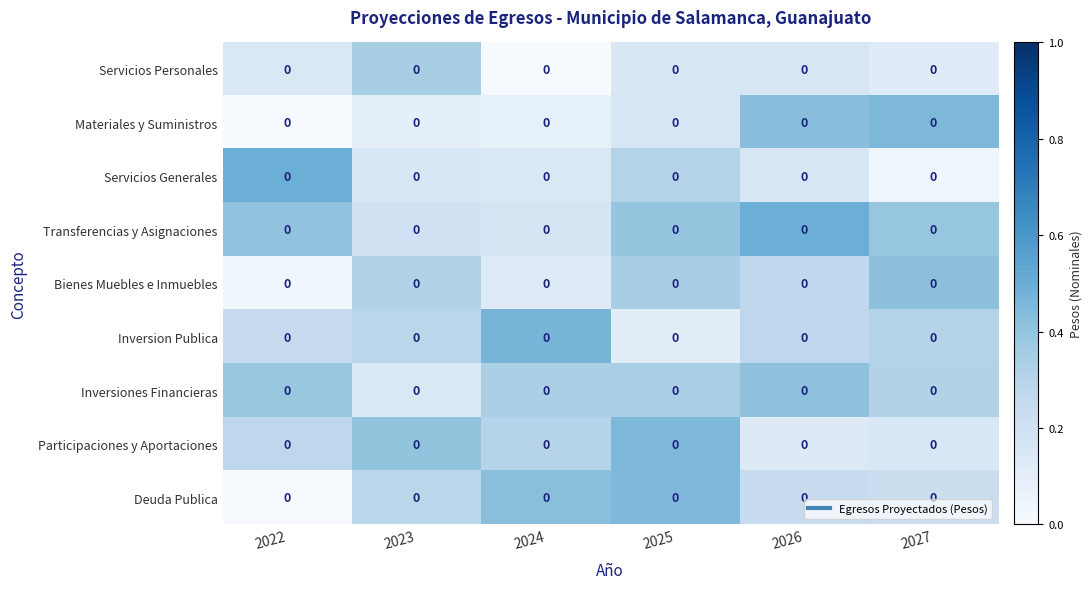

How many data points does each series have?

6